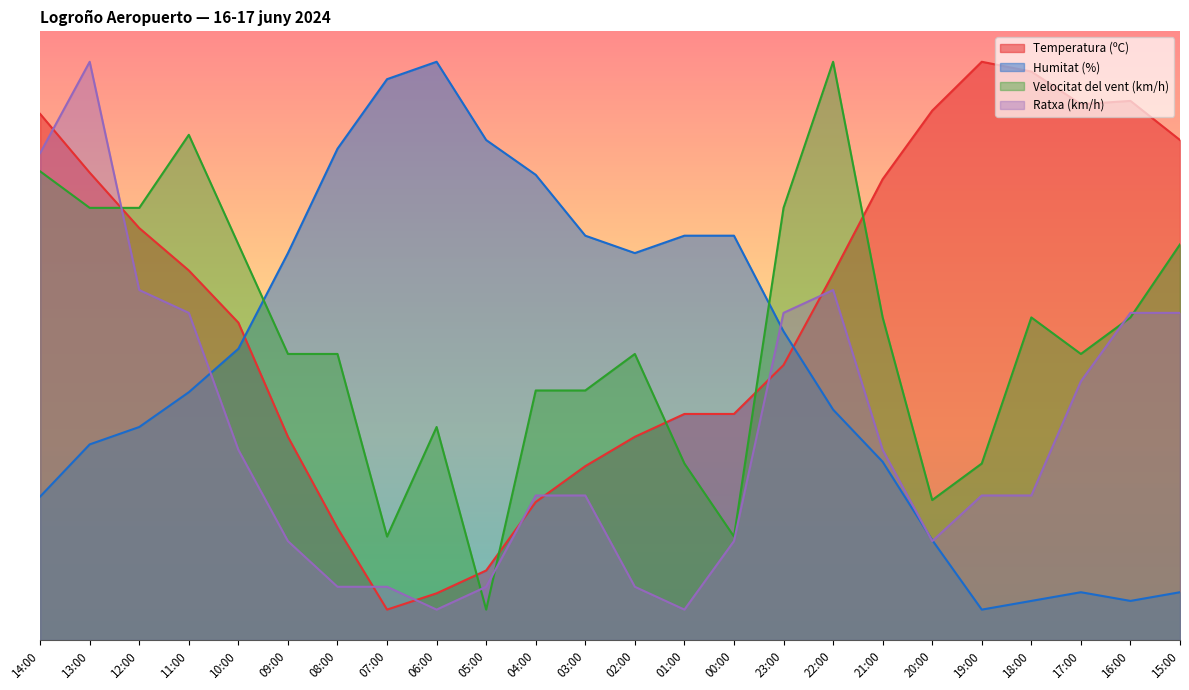

Rank the series by their maximum value, from lowest to highest.

Temperatura (ºC), Humitat (%), Velocitat del vent (km/h), Ratxa (km/h)